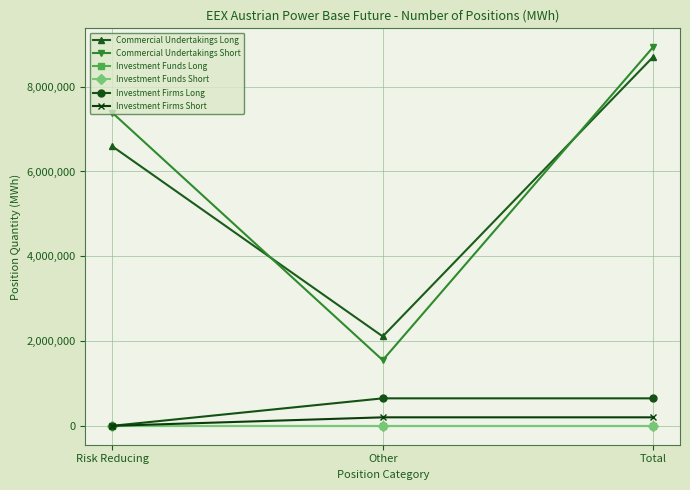

Does the chart have visible grid lines?

Yes